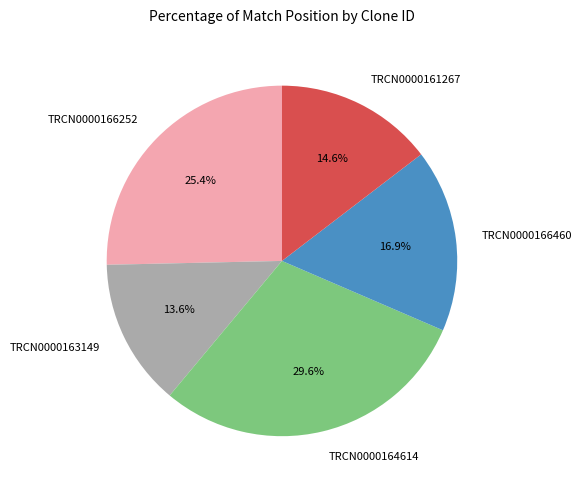

How many segments does this pie chart have?

5